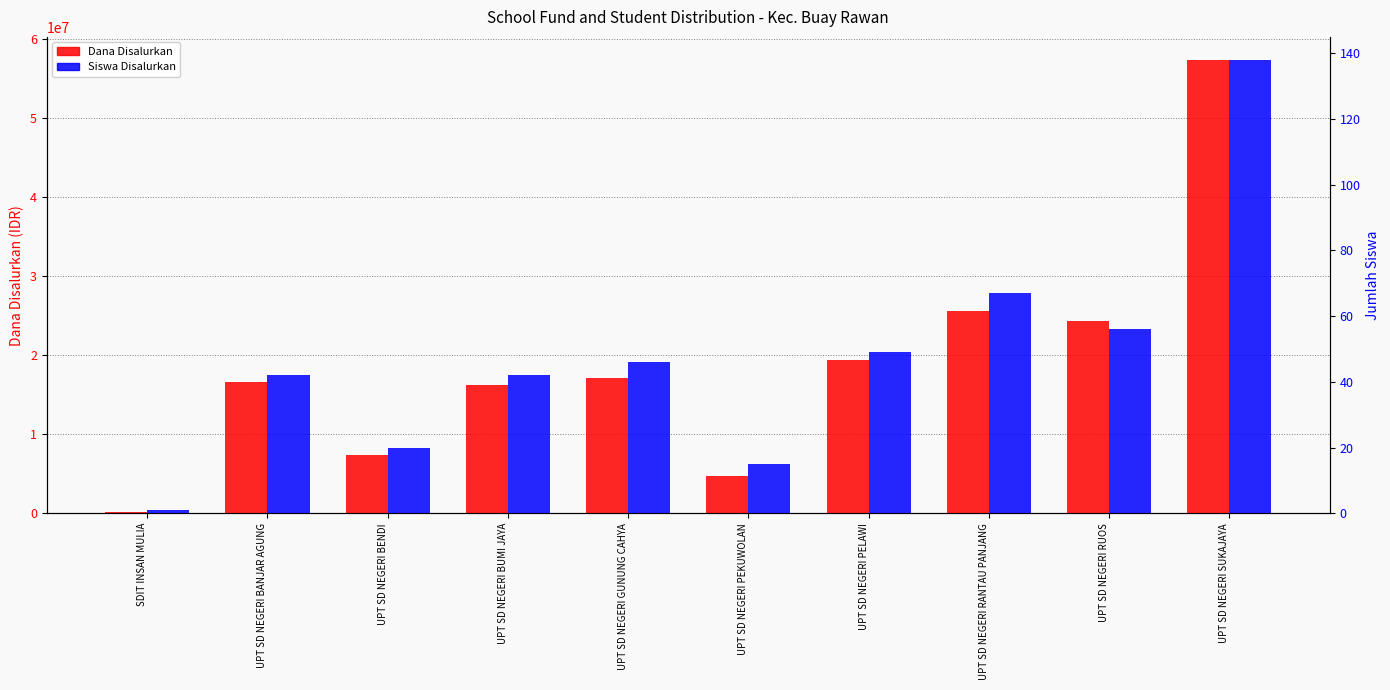

Reading right to left, extract all data points from this chart.

Dana Disalurkan: UPT SD NEGERI SUKAJAYA=57375000	UPT SD NEGERI RUOS=24300000	UPT SD NEGERI RANTAU PANJANG=25650000	UPT SD NEGERI PELAWI=19350000	UPT SD NEGERI PEKUWOLAN=4725000	UPT SD NEGERI GUNUNG CAHYA=17100000	UPT SD NEGERI BUMI JAYA=16200000	UPT SD NEGERI BENDI=7425000	UPT SD NEGERI BANJAR AGUNG=16650000	SDIT INSAN MULIA=225000
Siswa Disalurkan: UPT SD NEGERI SUKAJAYA=138	UPT SD NEGERI RUOS=56	UPT SD NEGERI RANTAU PANJANG=67	UPT SD NEGERI PELAWI=49	UPT SD NEGERI PEKUWOLAN=15	UPT SD NEGERI GUNUNG CAHYA=46	UPT SD NEGERI BUMI JAYA=42	UPT SD NEGERI BENDI=20	UPT SD NEGERI BANJAR AGUNG=42	SDIT INSAN MULIA=1